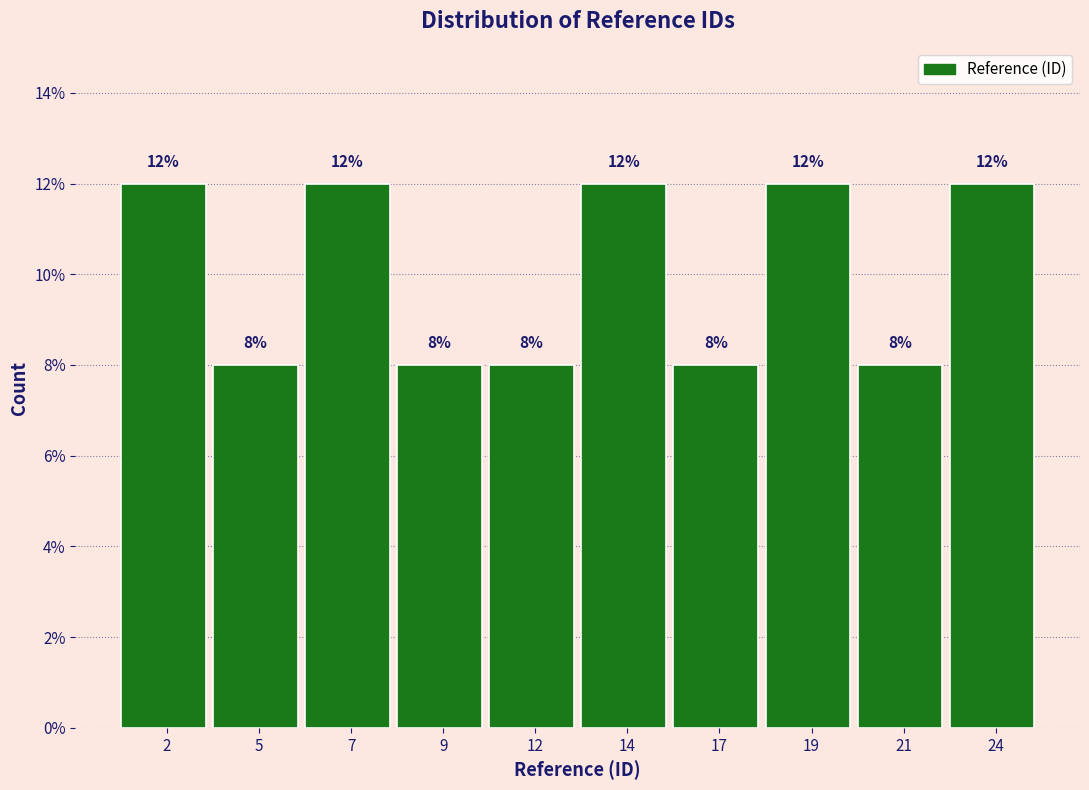

Reading right to left, transcribe all the data shown in this chart.

24=12	21=8	19=12	17=8	14=12	12=8	9=8	7=12	5=8	2=12